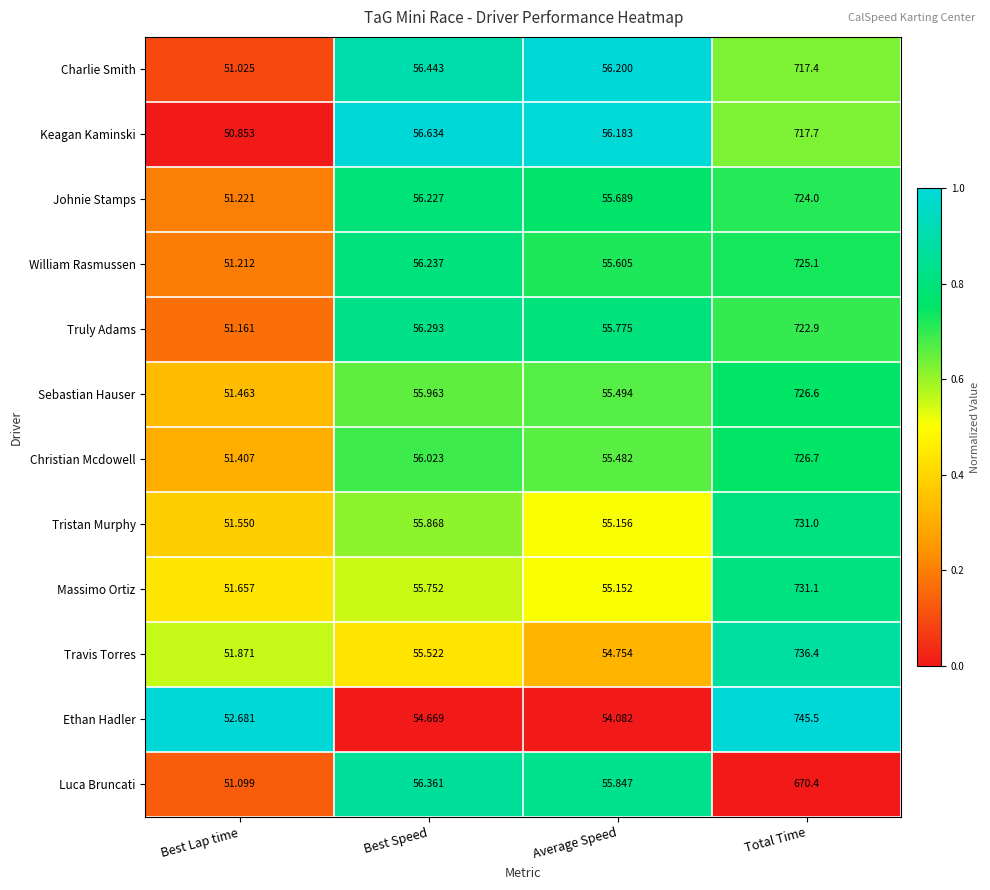

Count the number of data series in this chart.

12